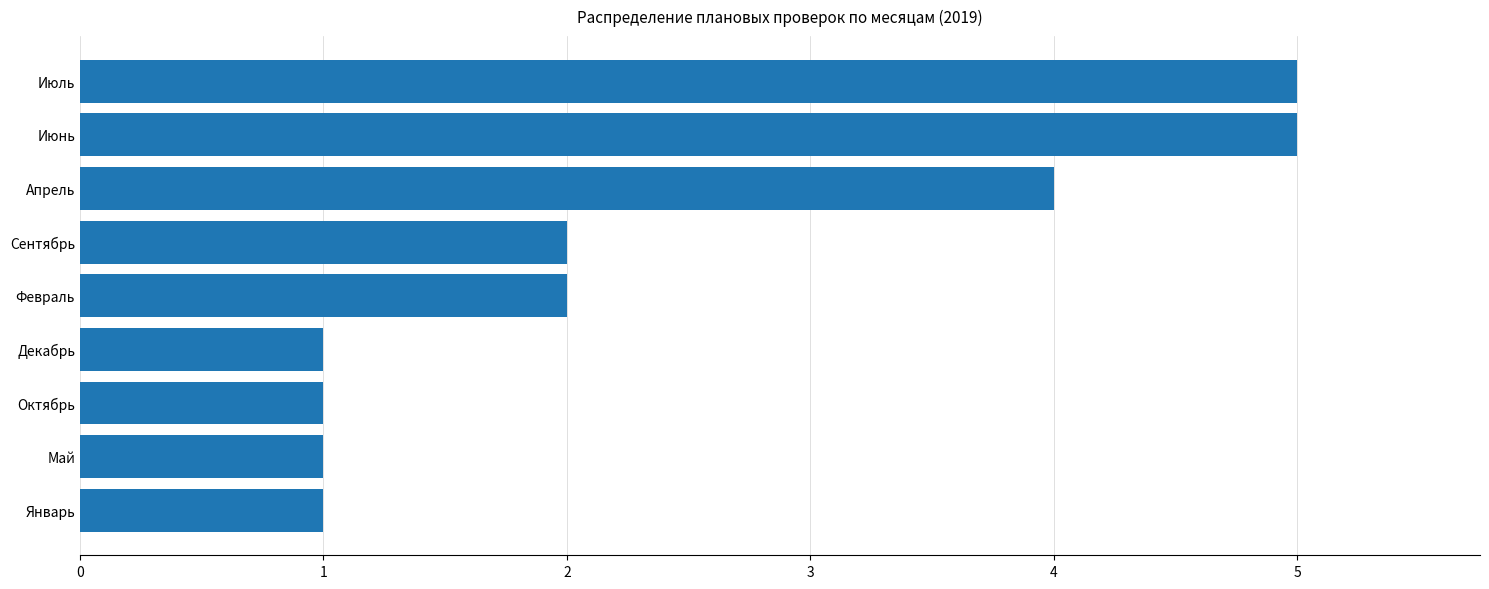

True or false: the data shows 8 at Июнь.

False